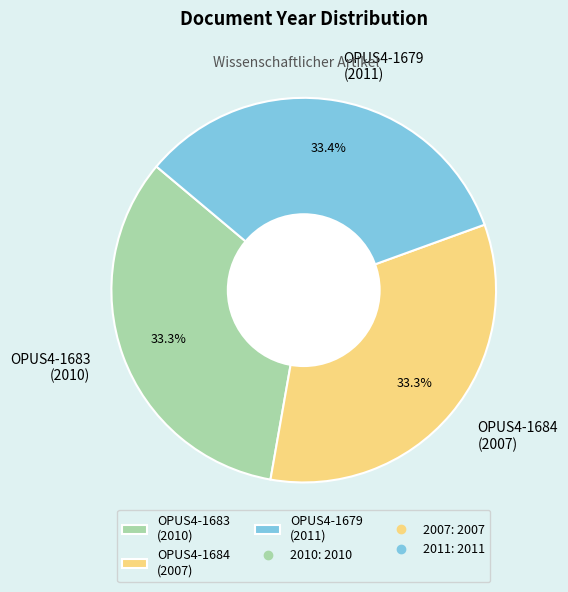

What percentage do OPUS4-1684 (2007) and OPUS4-1679 (2011) together represent?

66.7%